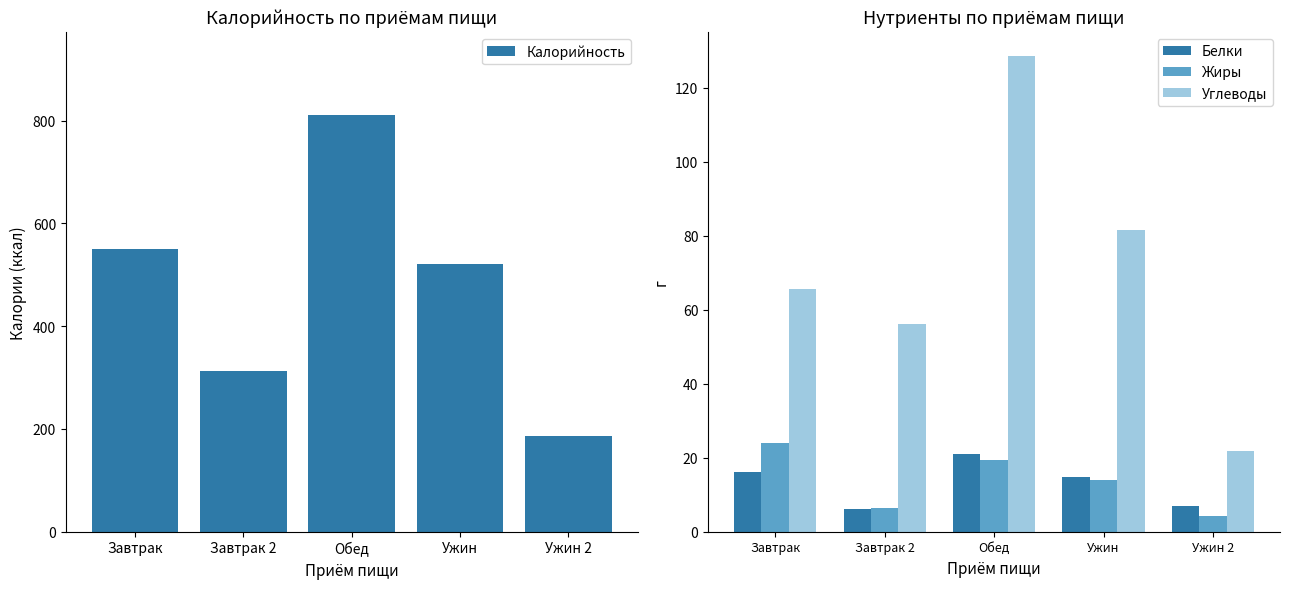

Which series has the widest spread of values?

Калорийность